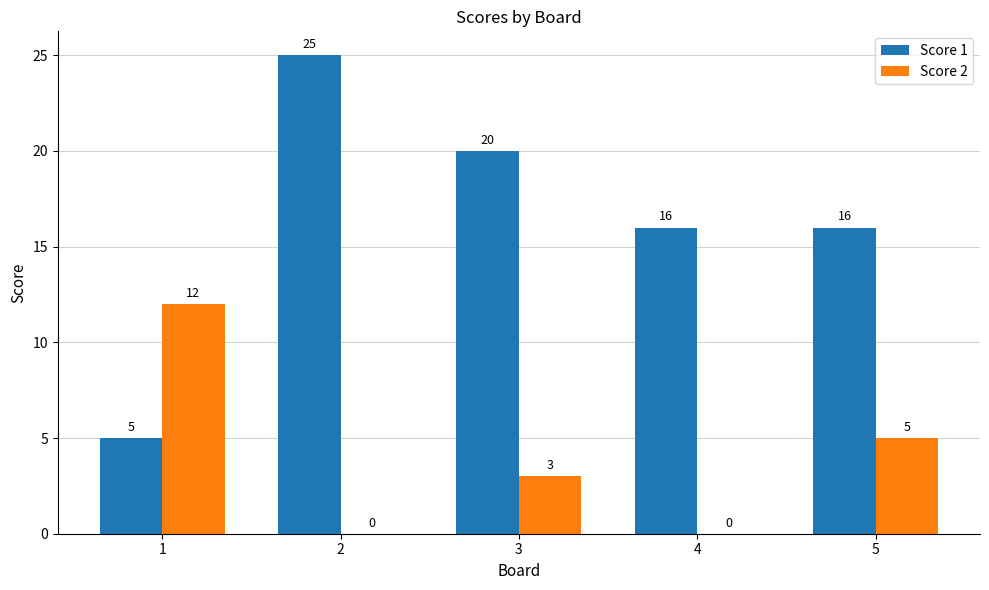

What is the total value across all series at 1?

17